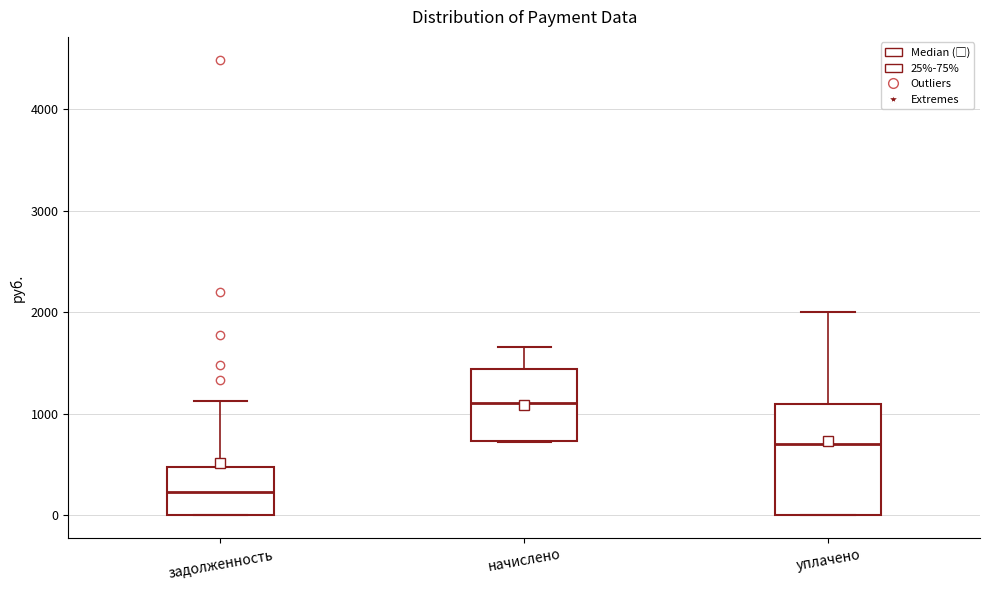

Which box is the tallest, from its lower edge to its upper edge?

уплачено